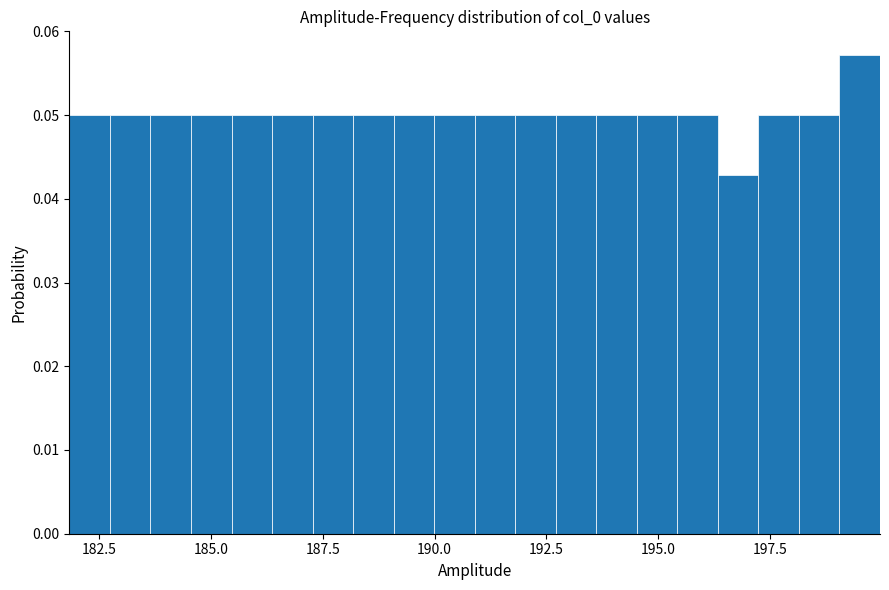

Around what value on the x-axis is the tallest bar? Give the approximate position of its centre, as read against the axis.

199.5